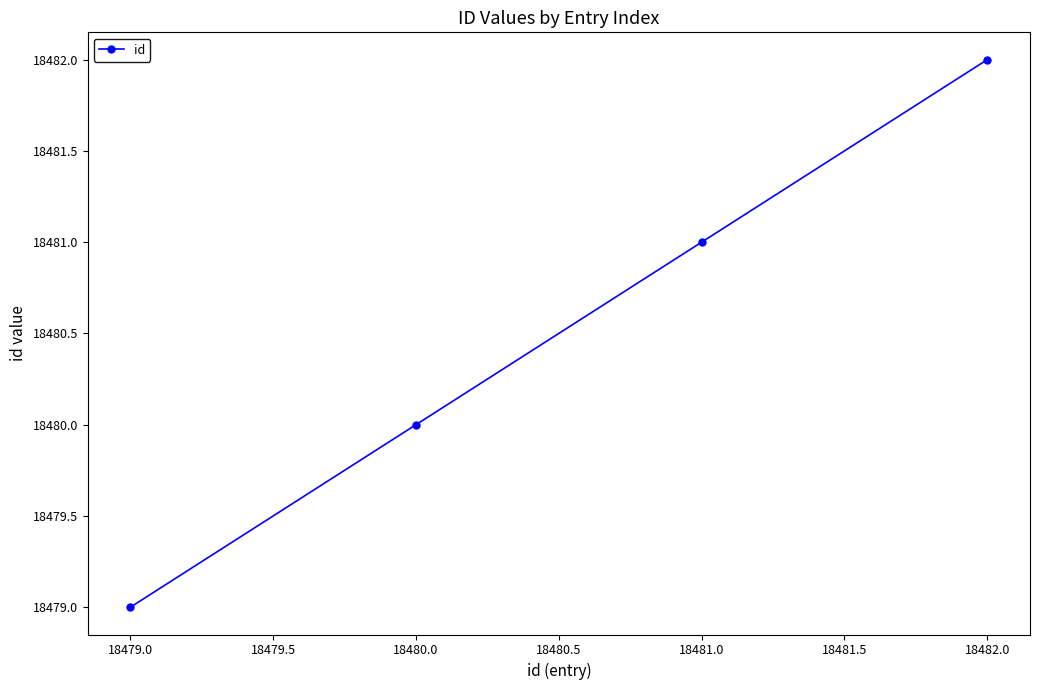

Rank the categories by value from highest to lowest.

18482.0, 18481.0, 18480.0, 18479.0